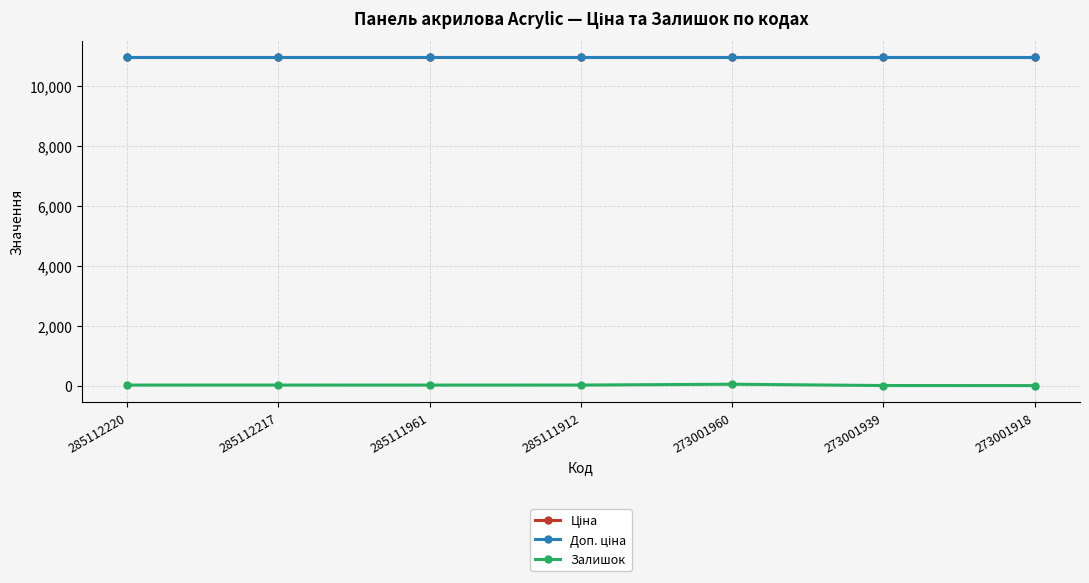

Which series has the widest spread of values?

Залишок